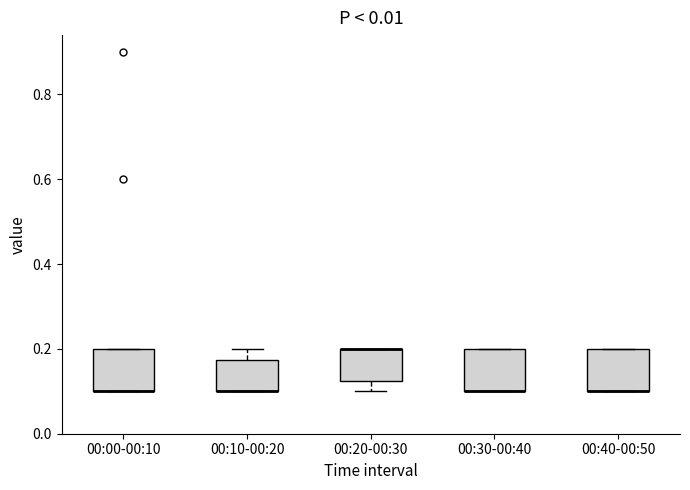

Reading left to right, read every box against the y-axis: the position of its median line, the range the box covers, and the ends of its whiskers. The values are not printed on the chart, so give them approximately, as read against the axis.

00:00-00:10: median 0.10 (drawn on the box's lower edge), box 0.10 to 0.20, whiskers 0.10 to 0.20
00:10-00:20: median 0.10 (drawn on the box's lower edge), box 0.10 to 0.18, whiskers 0.10 to 0.20
00:20-00:30: median 0.20 (drawn on the box's upper edge), box 0.12 to 0.20, whiskers 0.10 to 0.20
00:30-00:40: median 0.10 (drawn on the box's lower edge), box 0.10 to 0.20, whiskers 0.10 to 0.20
00:40-00:50: median 0.10 (drawn on the box's lower edge), box 0.10 to 0.20, whiskers 0.10 to 0.20